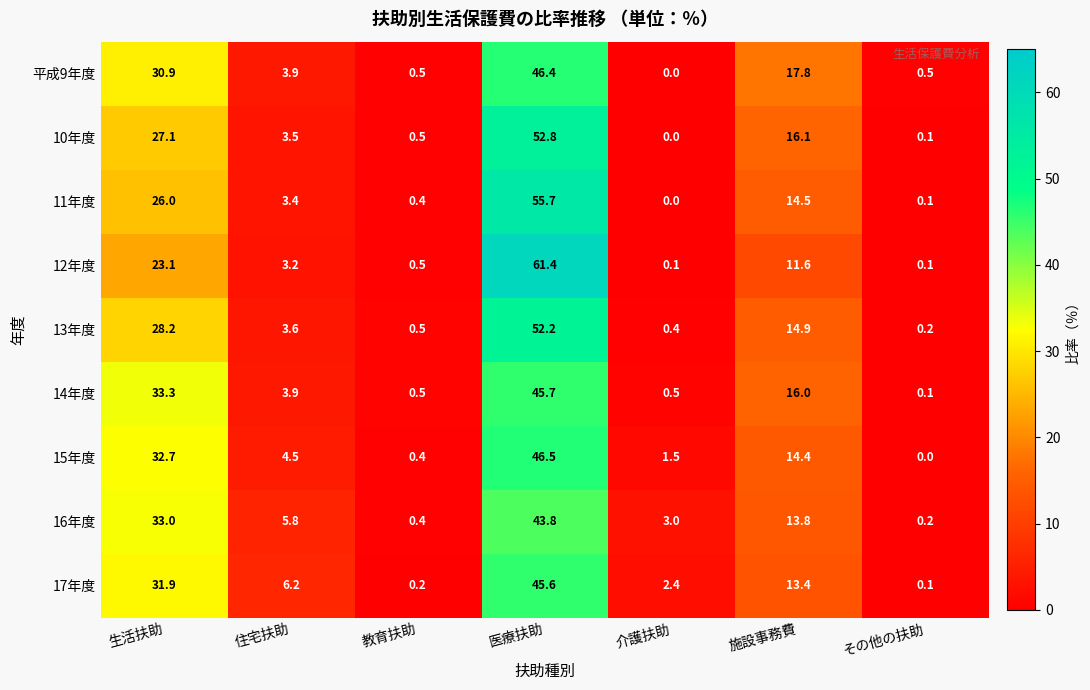

List the labels in order of 10年度 value, largest first.

医療扶助, 生活扶助, 施設事務費, 住宅扶助, 教育扶助, その他の扶助, 介護扶助